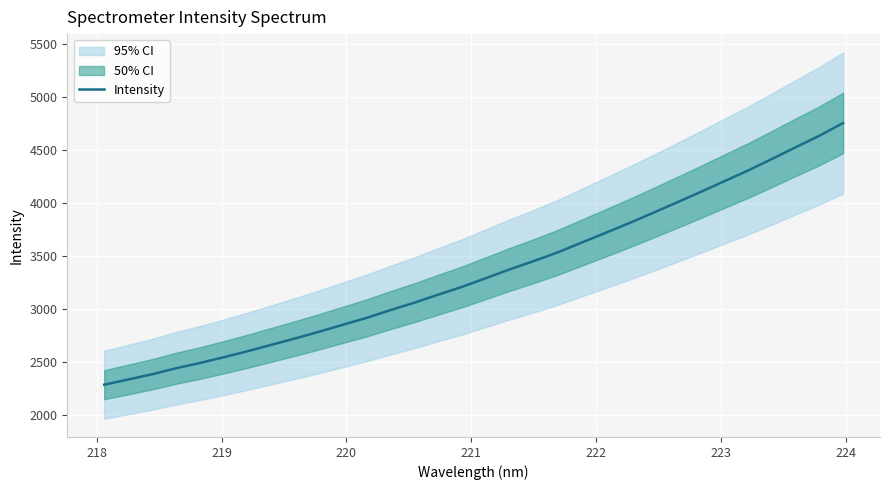

What is the maximum value for Intensity?

4753.2